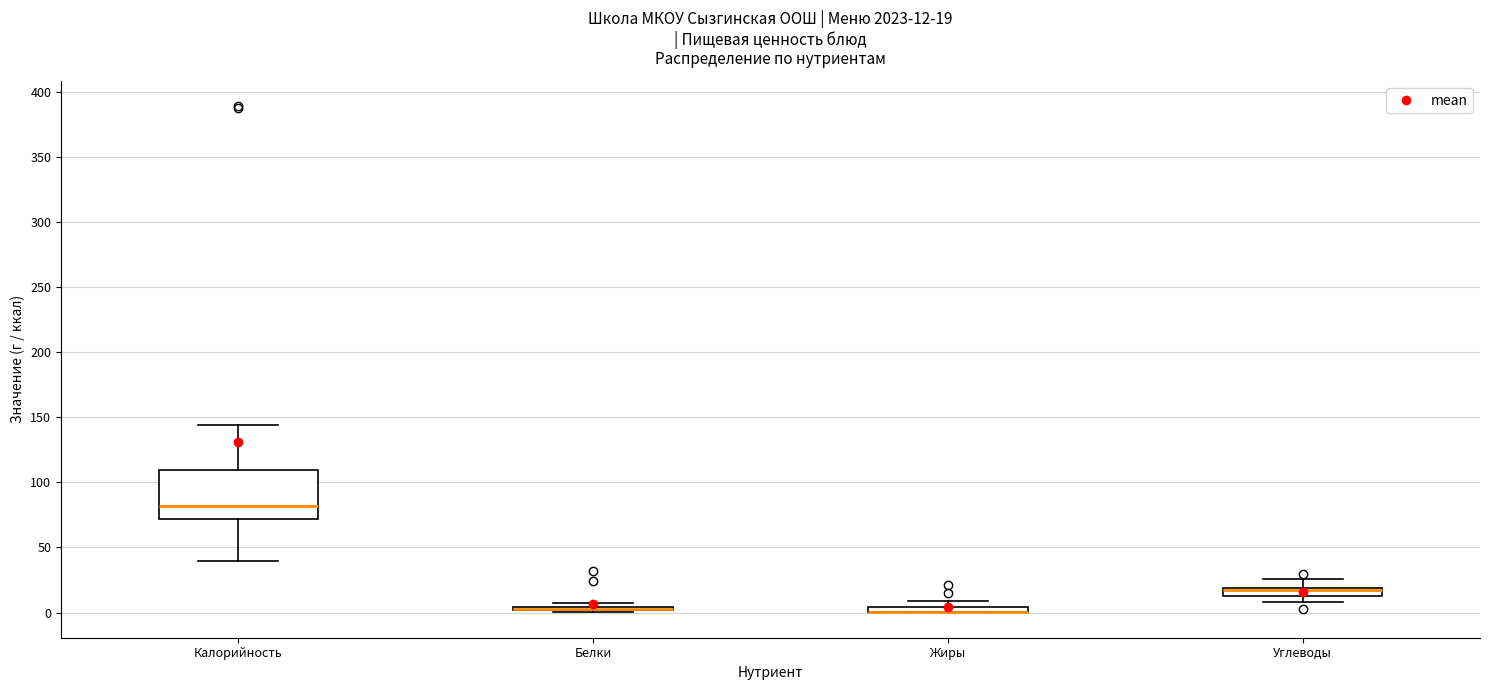

Comparing the boxes themselves (not the whiskers), which one is the tallest?

Калорийность